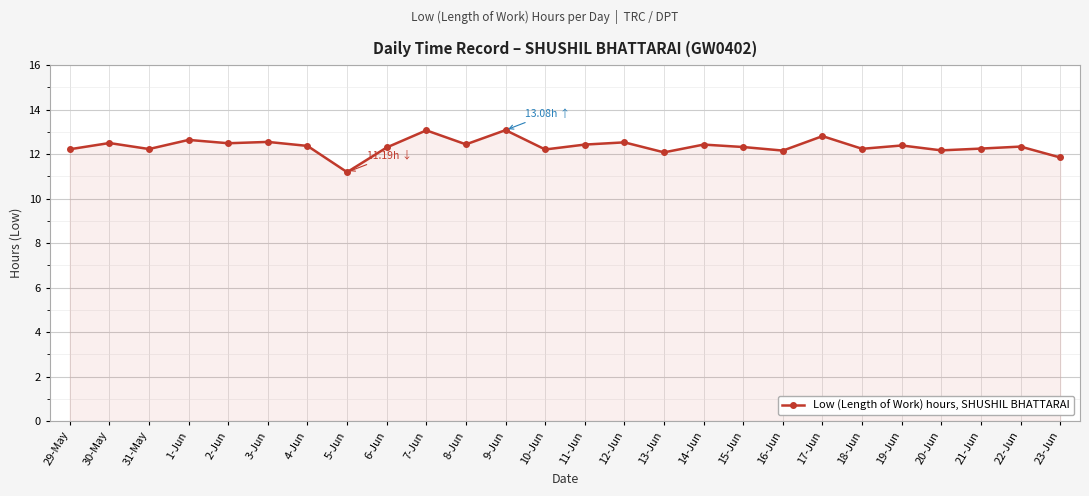

Does the chart have visible grid lines?

Yes